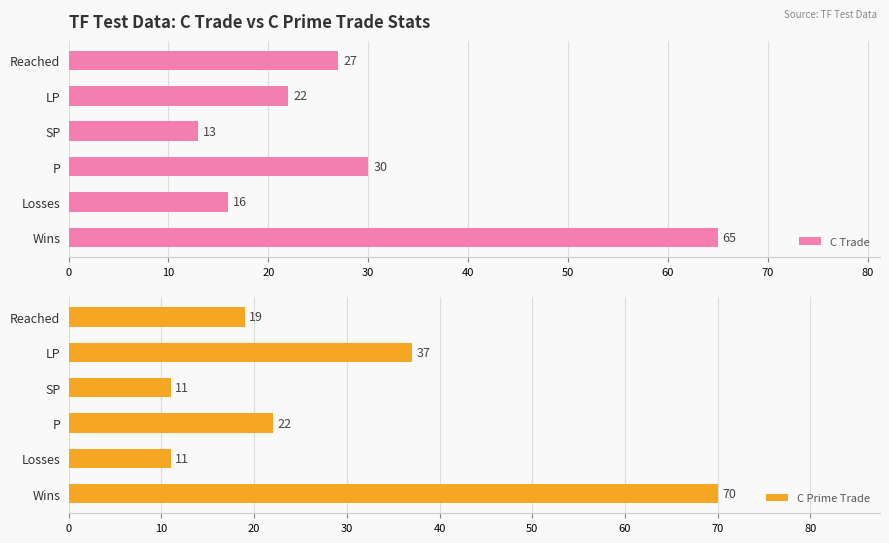

The C Trade series shows 15 at LP. True or false?

False